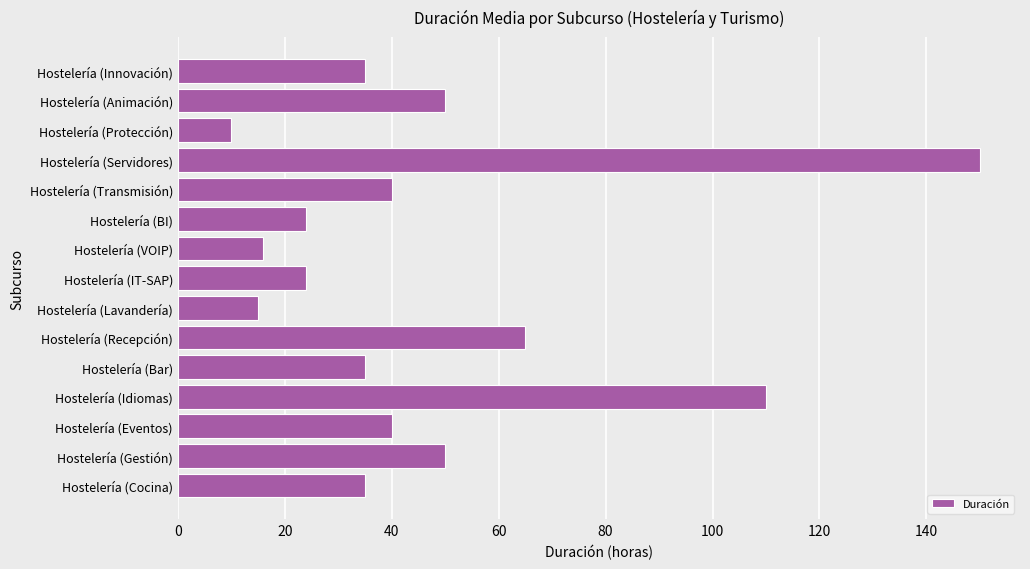

Which has a higher value, Hostelería (IT-SAP) or Hostelería (Gestión)?

Hostelería (Gestión)